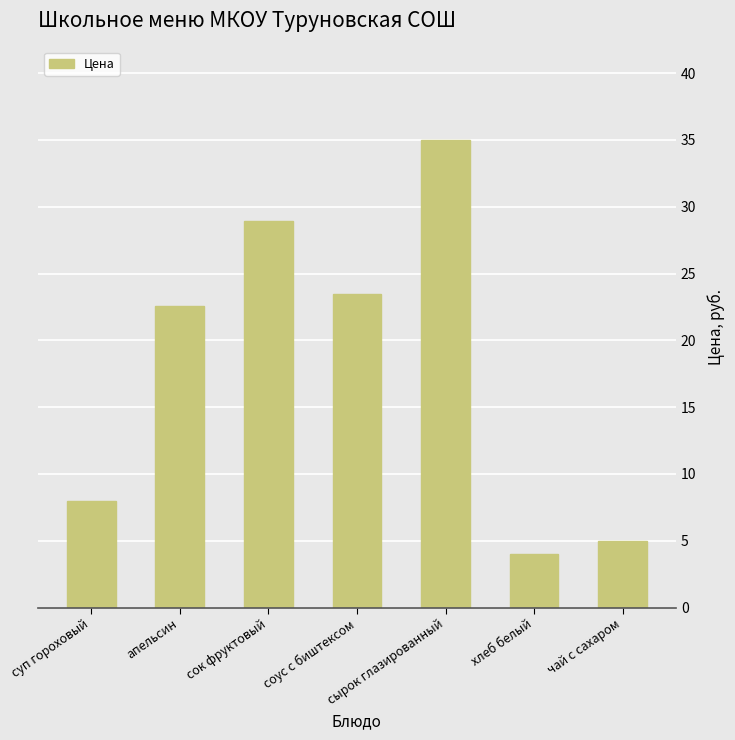

The value at соус с биштексом is 39.2. True or false?

False